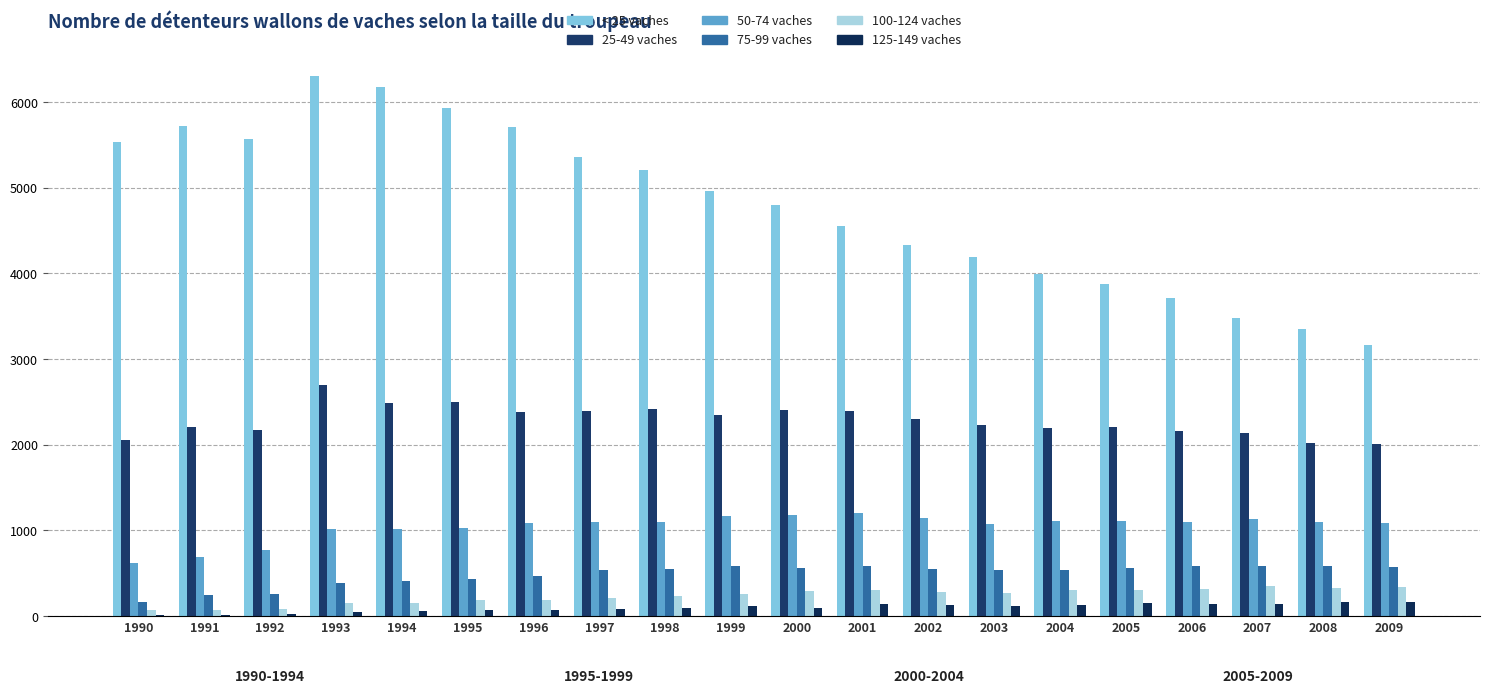

True or false: 25-49 vaches has a value of 2826 at 2006.

False